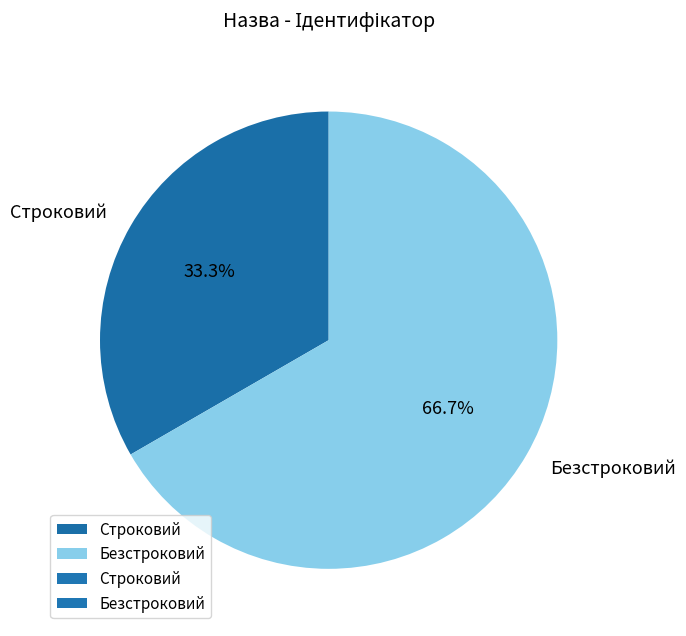

What percentage is NOT represented by Строковий?

66.7%